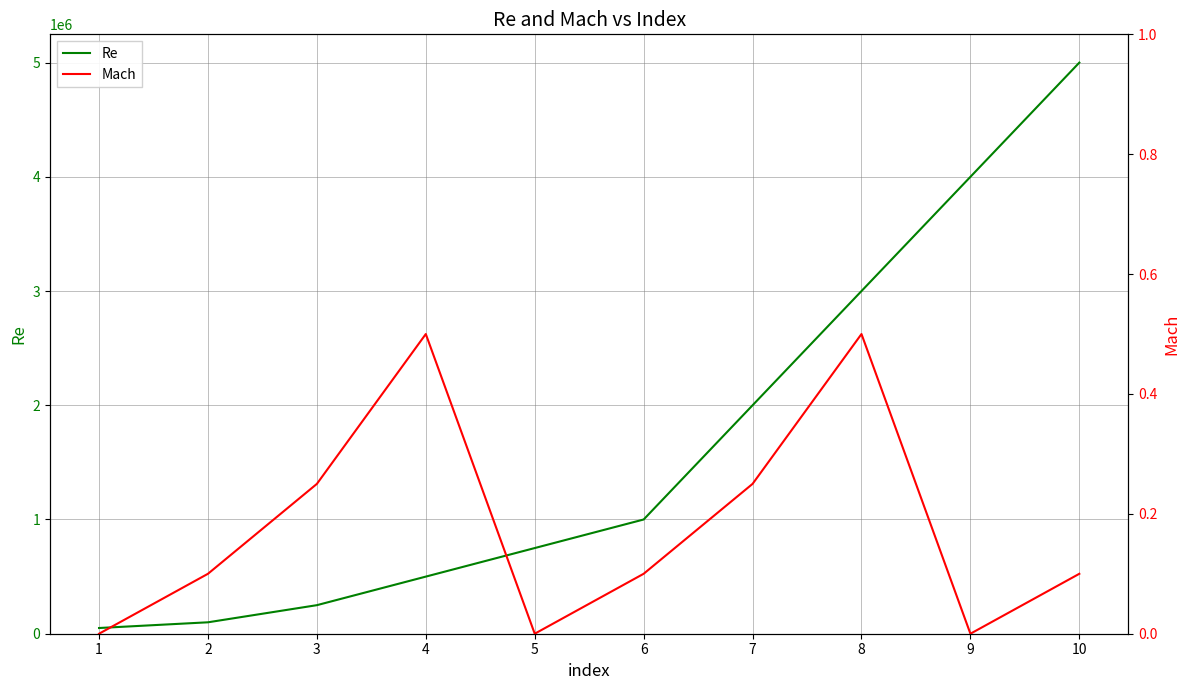

Is the value of Mach at 10 greater than the value of Re at 5?

No